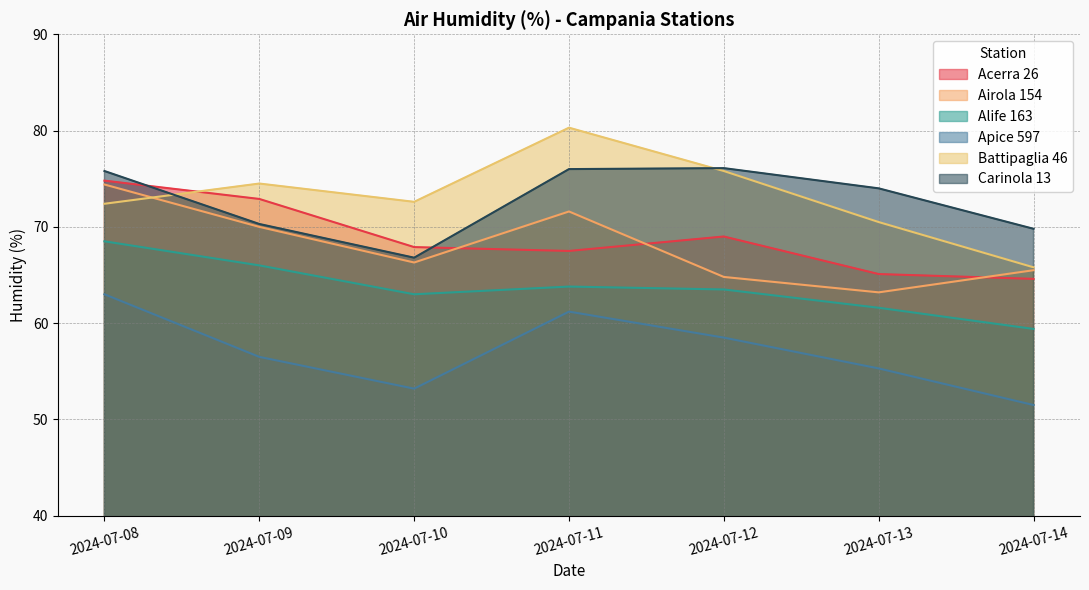

Is it true that Acerra 26 equals 20.2 at 2024-07-10?

False